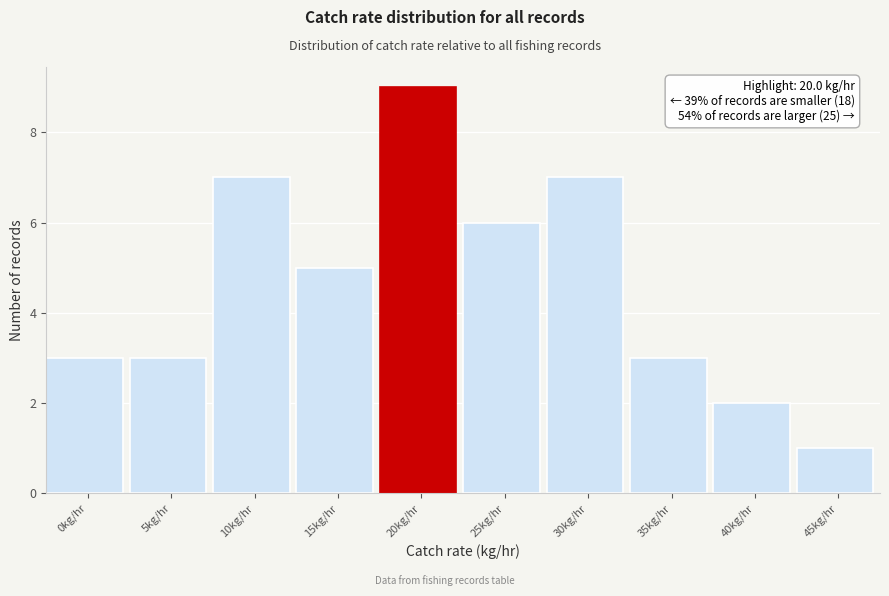

Reading left to right, what are all the values shown in this chart?

0kg/hr=3	5kg/hr=3	10kg/hr=7	15kg/hr=5	20kg/hr=9	25kg/hr=6	30kg/hr=7	35kg/hr=3	40kg/hr=2	45kg/hr=1